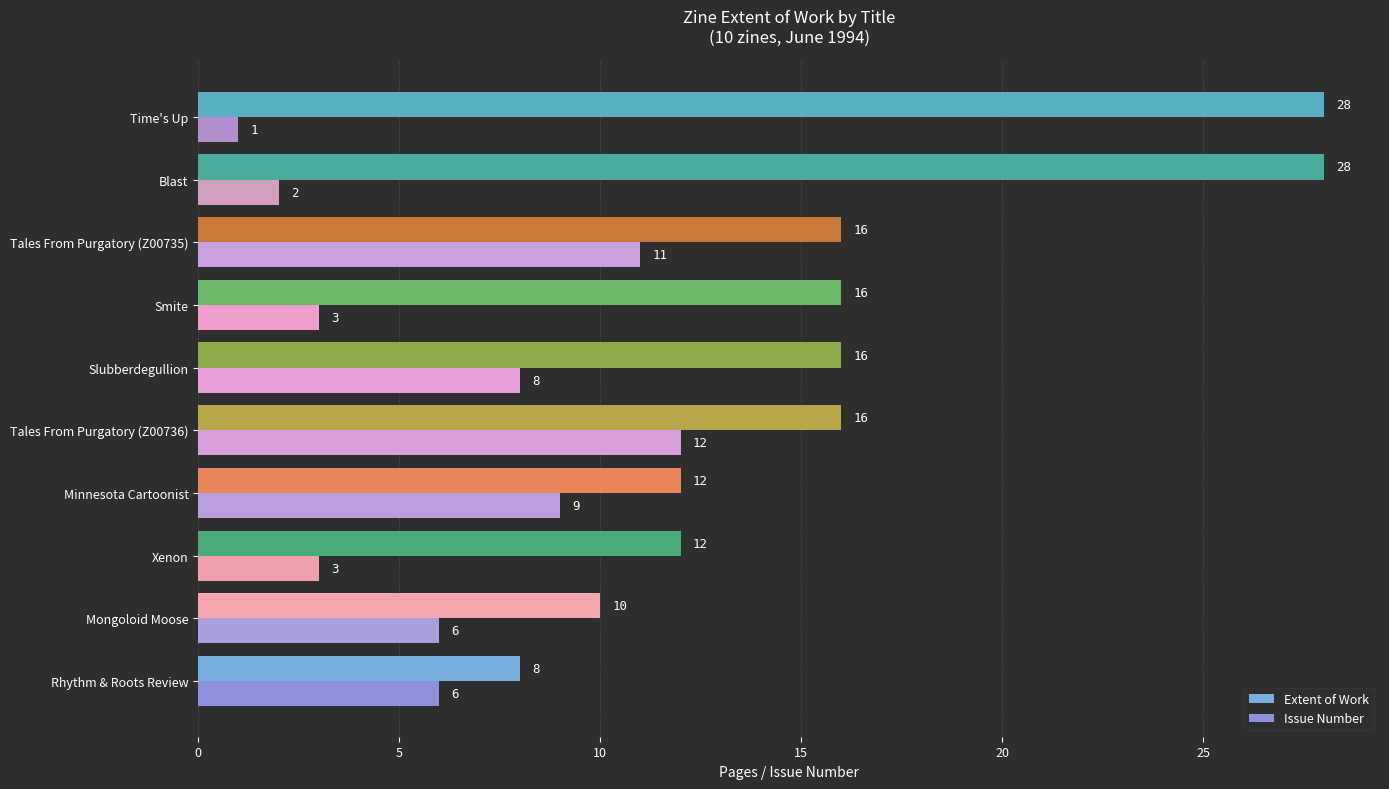

What position from the left is Mongoloid Moose?

2